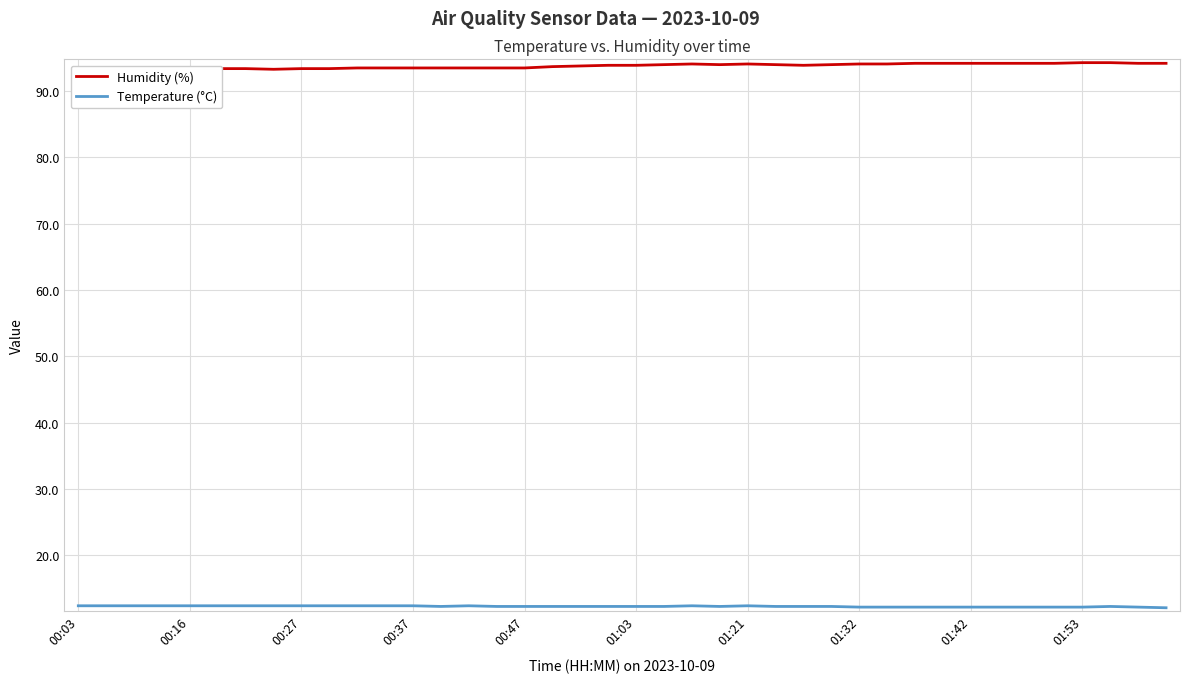

How many lines are shown in the chart?

2